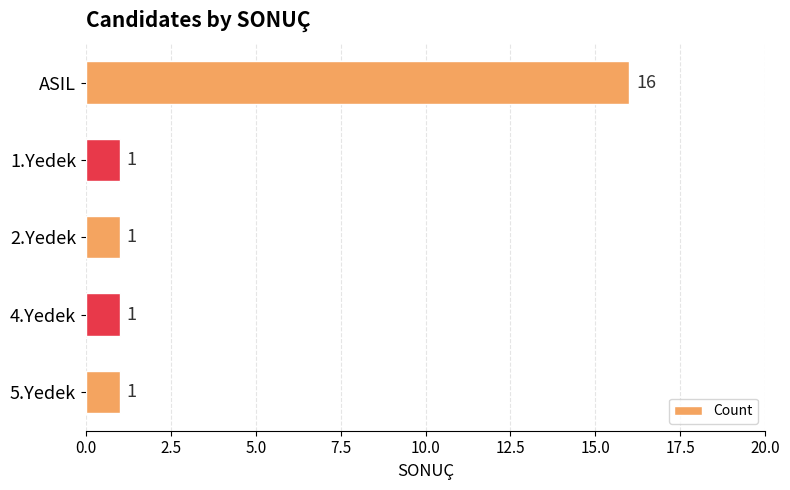

Count the number of categories in the chart.

5